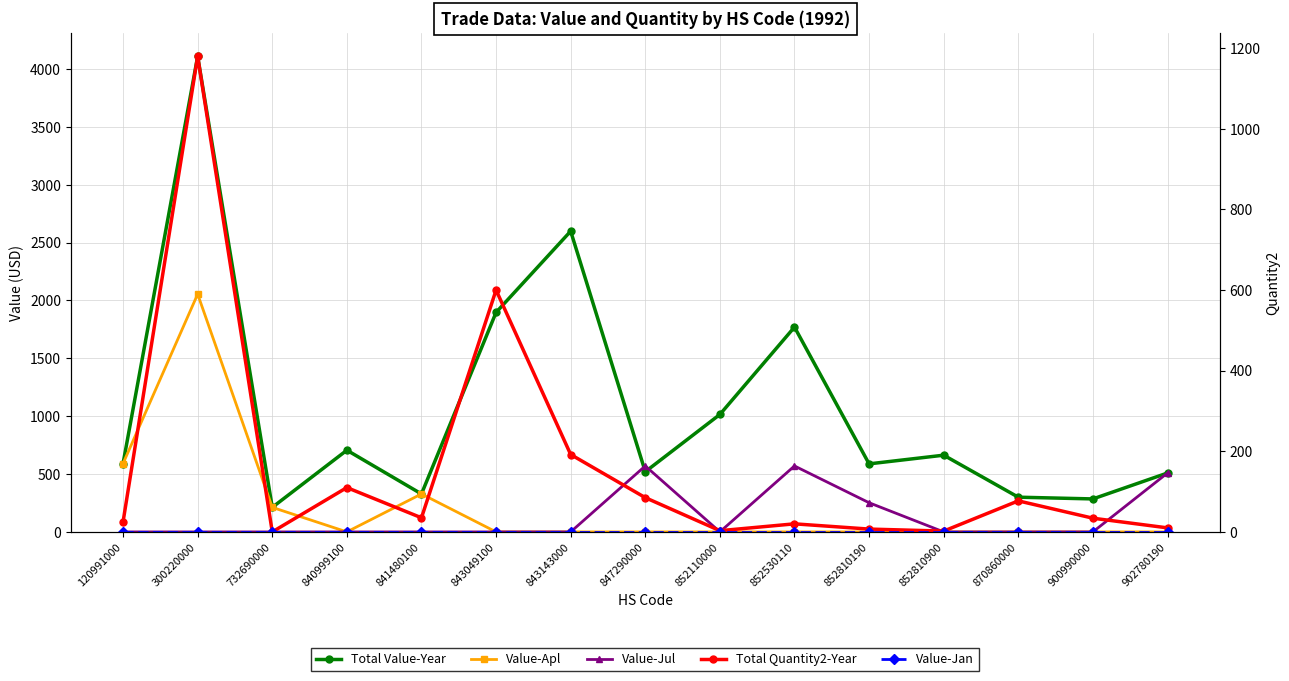

In Total Value-Year, how many points are lower than both neighbors (excluding endpoints)?

5